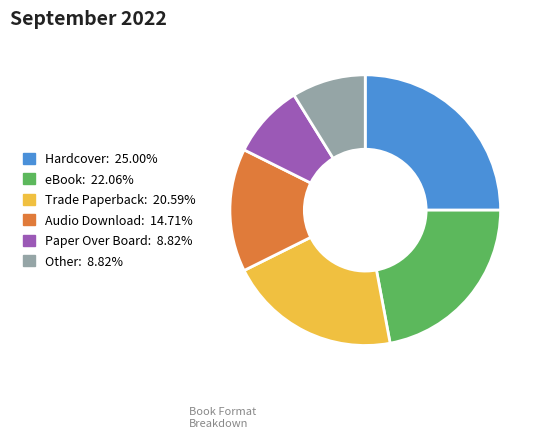

Between Paper Over Board and Hardcover, which is larger?

Hardcover